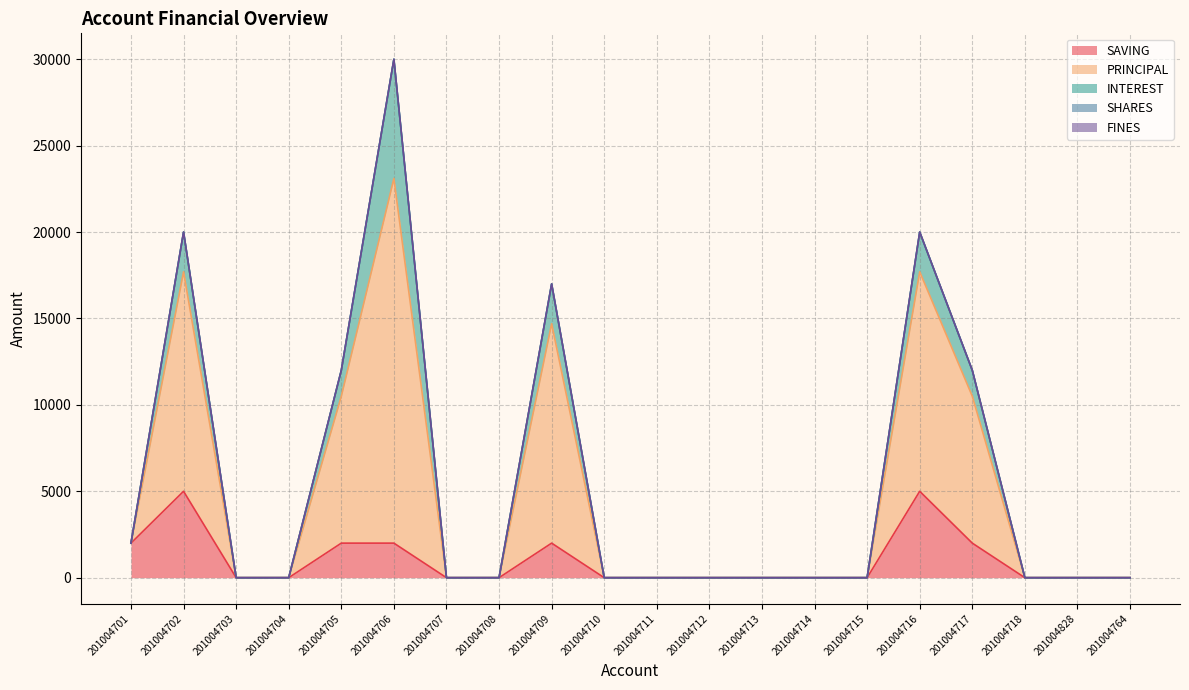

Is it true that INTEREST equals 0 at 201004701?

True